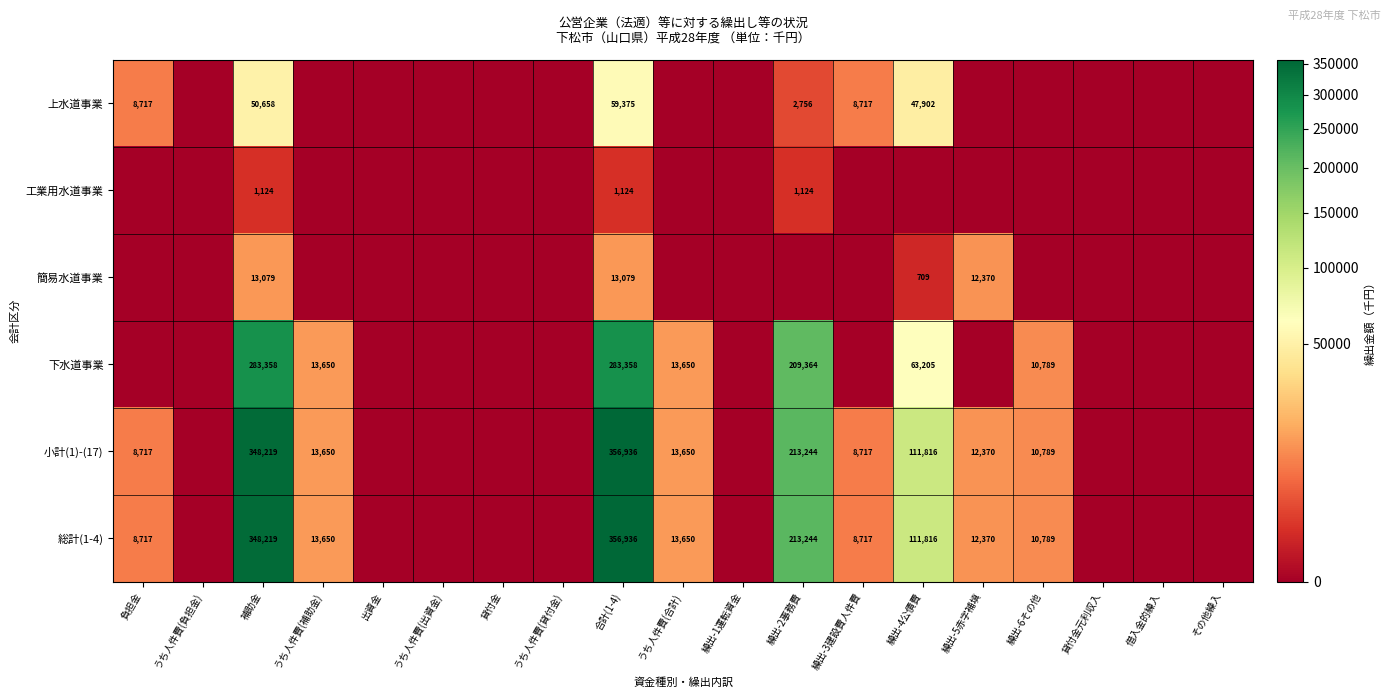

What is the difference between the 小計(1)-(17) values at うち人件費(補助金) and 繰出-2事務費?

199594